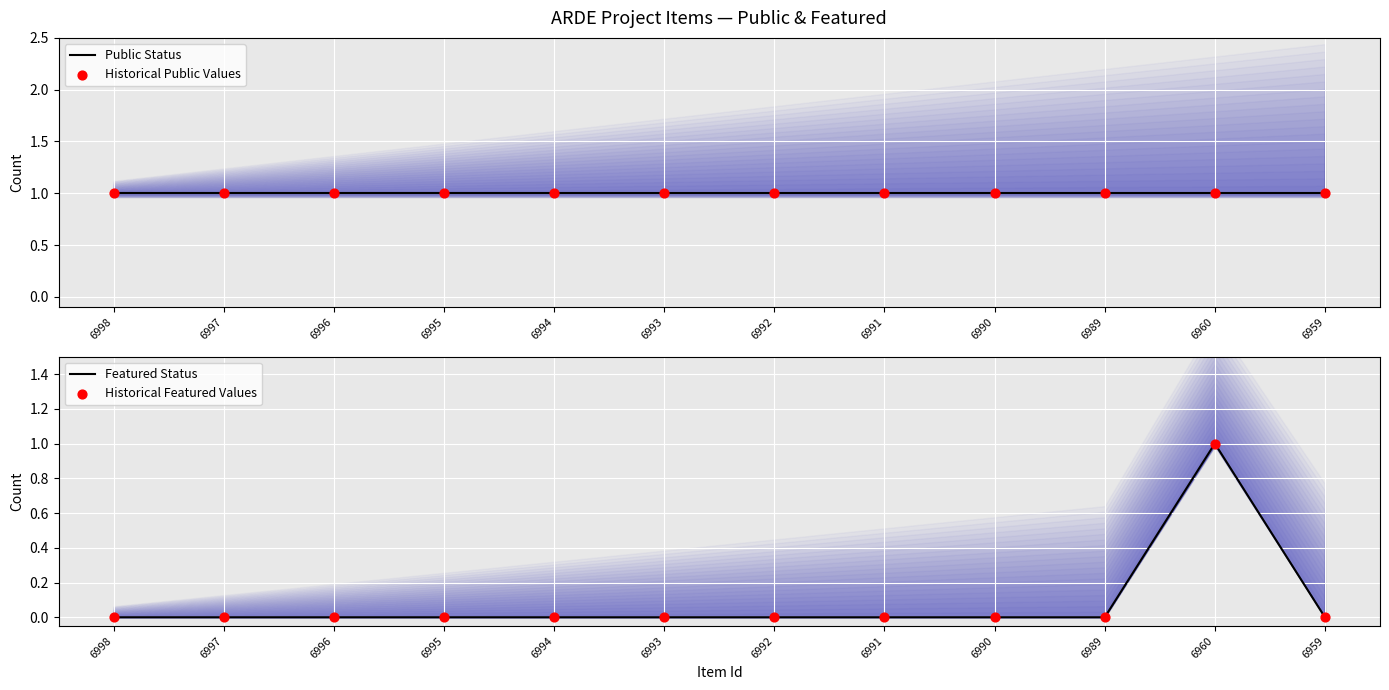

Which series has the widest spread of Y values?

Featured Status